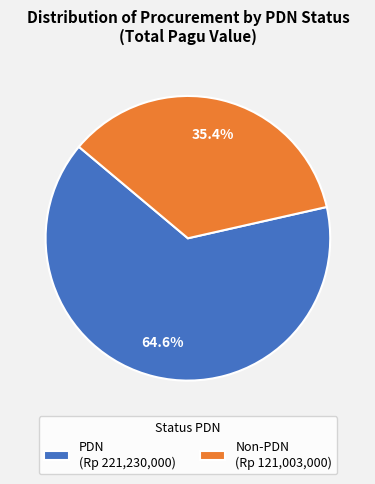

Combined, do PDN (Rp 221,230,000) and Non-PDN (Rp 121,003,000) account for over 50%?

Yes